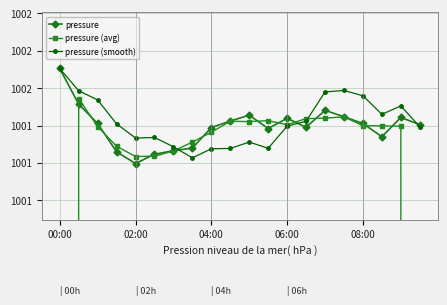

What are all the series names shown in the legend?

pressure, pressure (avg), pressure (smooth)